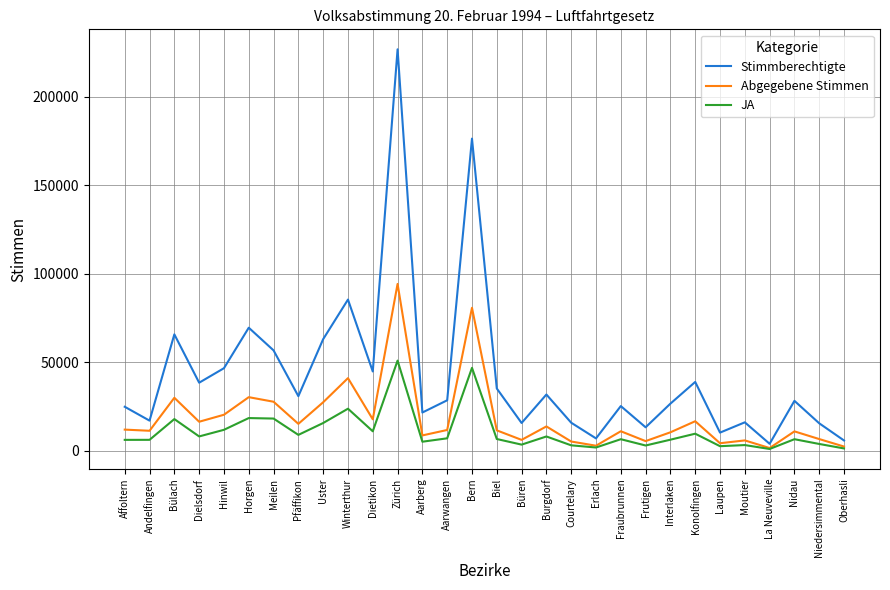

Where is Stimmberechtigte nearest to the value 115374?

Winterthur